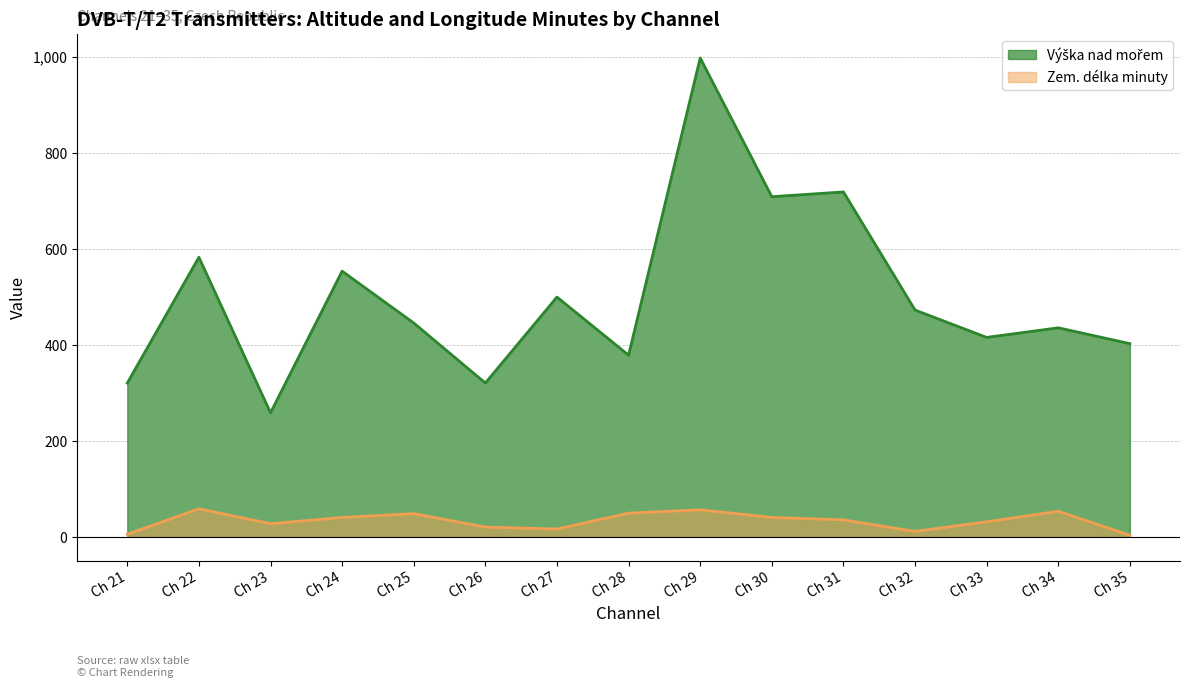

What is the difference between the maximum and minimum values in the Zem. délka minuty series?

55